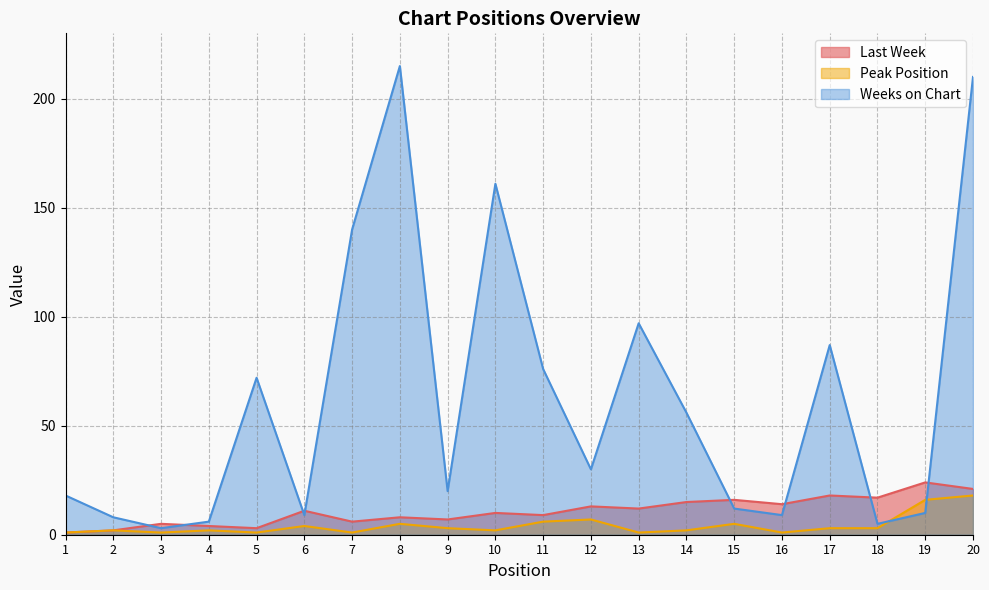

What is the highest value of the Peak Position series?

18